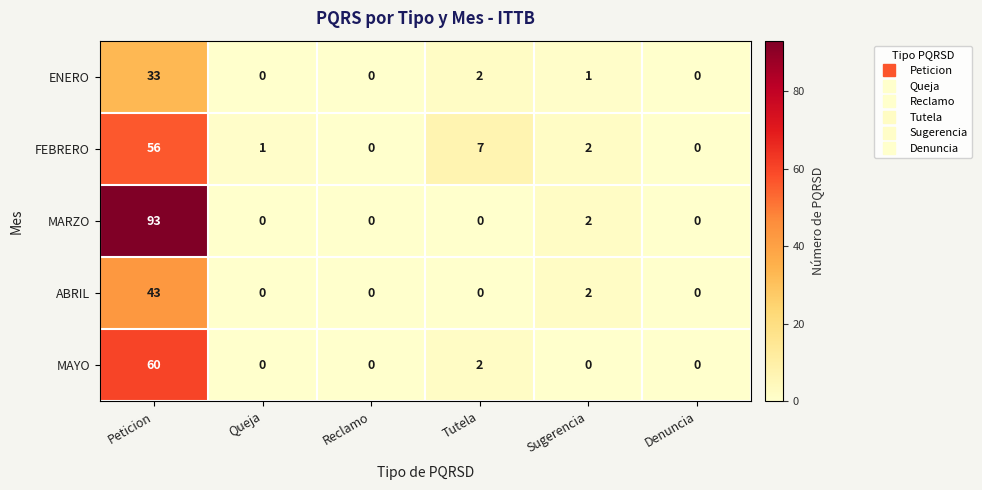

How many data points does each series have?

6